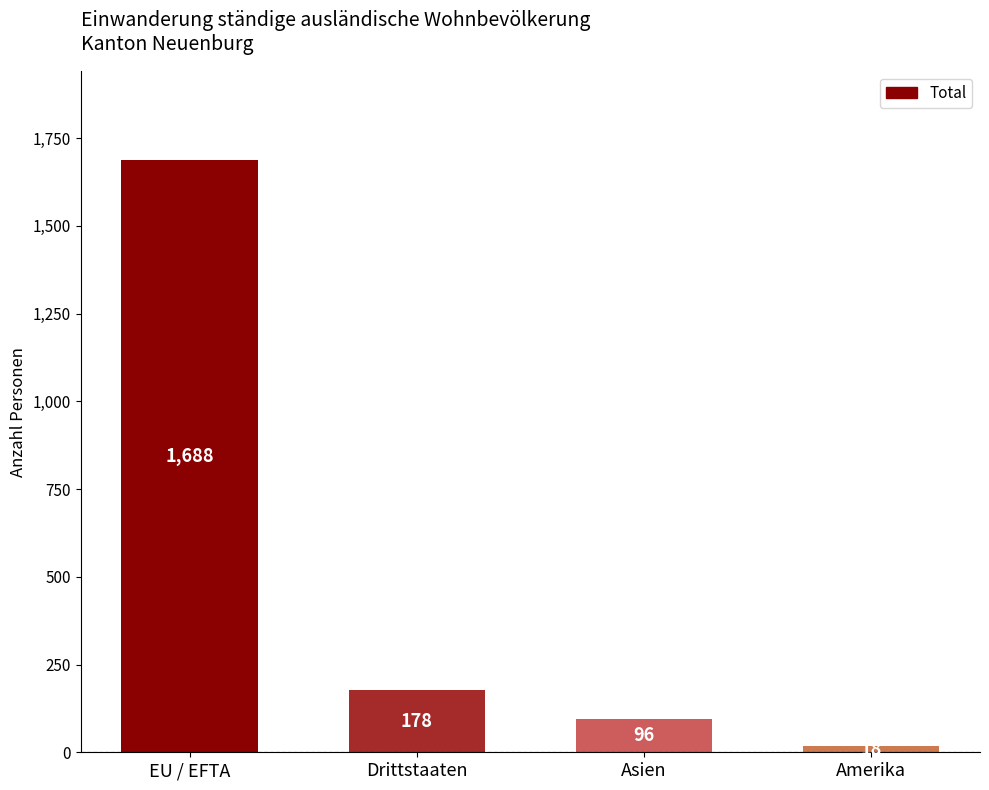

Reading left to right, extract all data points from this chart.

1688	178	96	18